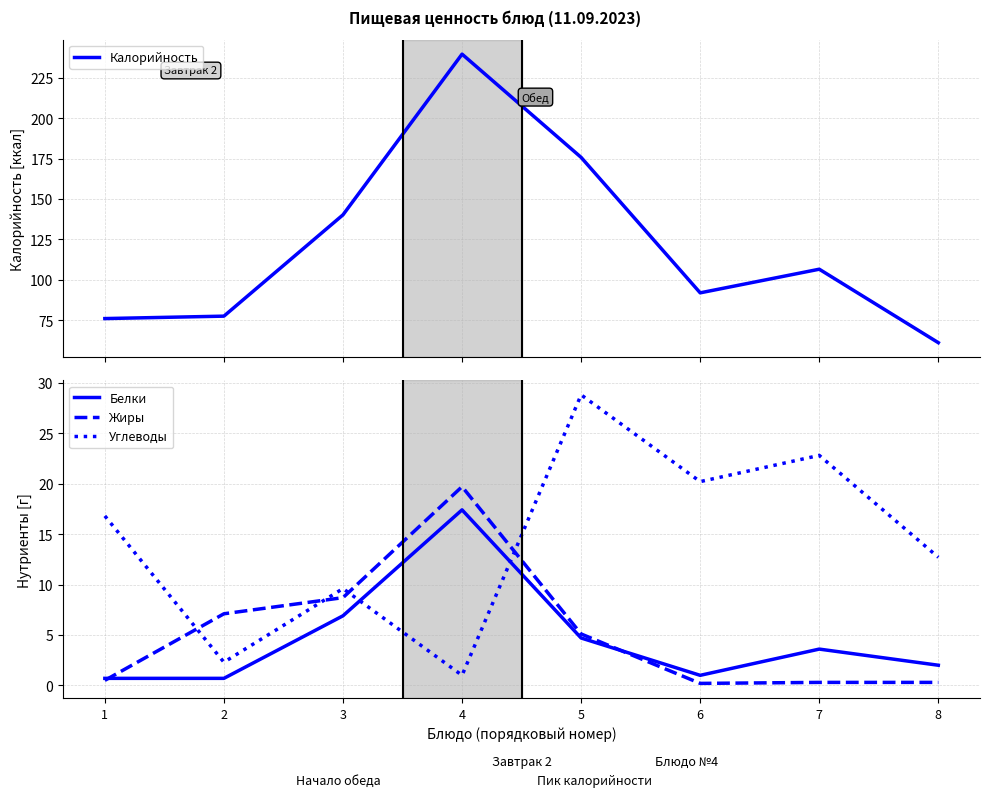

Rank the series by their maximum value, from highest to lowest.

Калорийность, Углеводы, Жиры, Белки